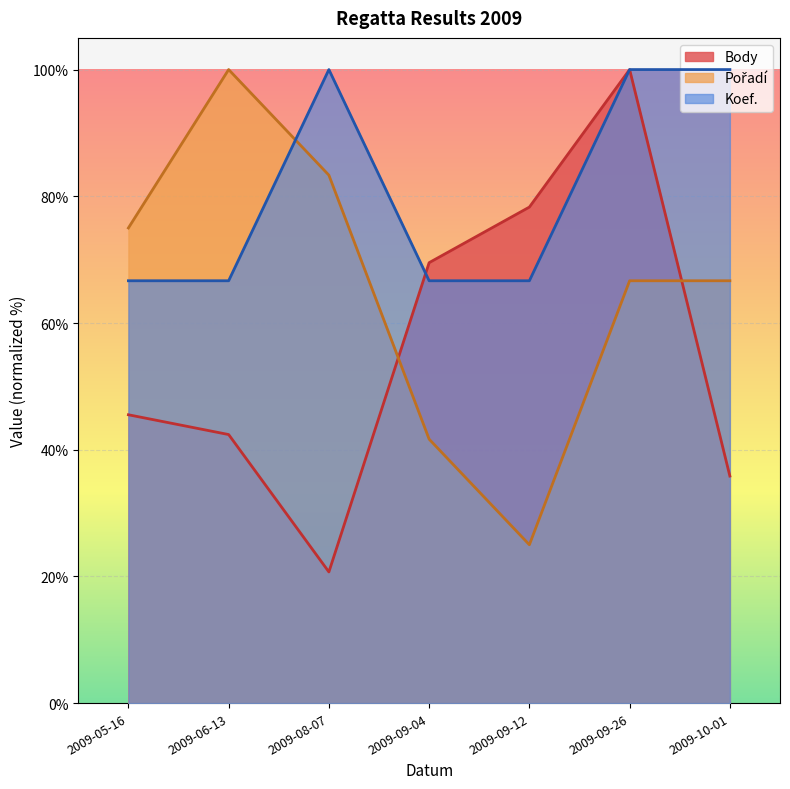

What is the difference between the Pořadí values at 2009-10-01 and 2009-05-16?

8.3